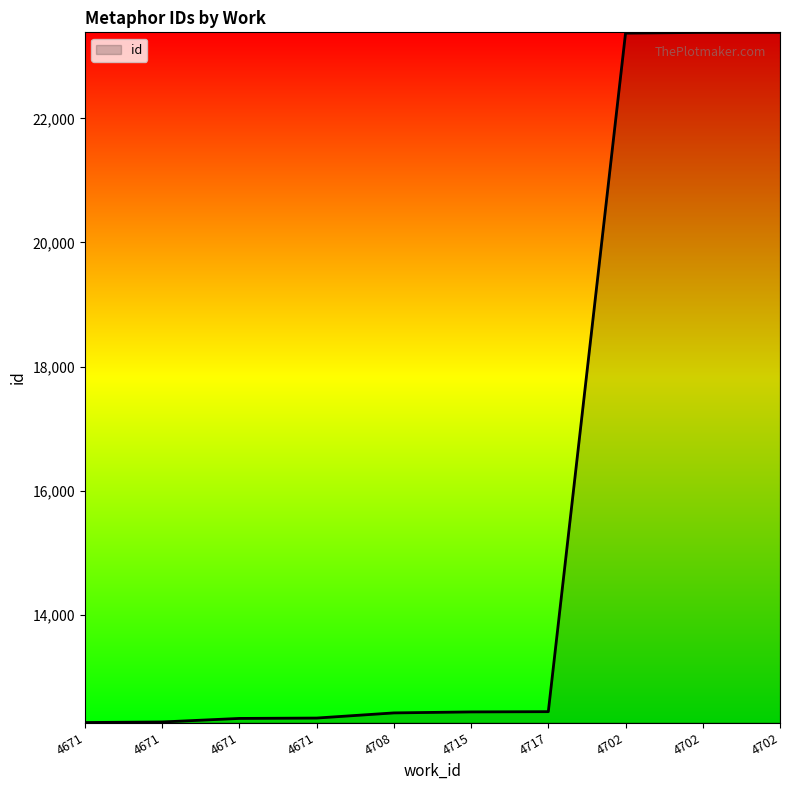

What is the smallest value displayed?

12266